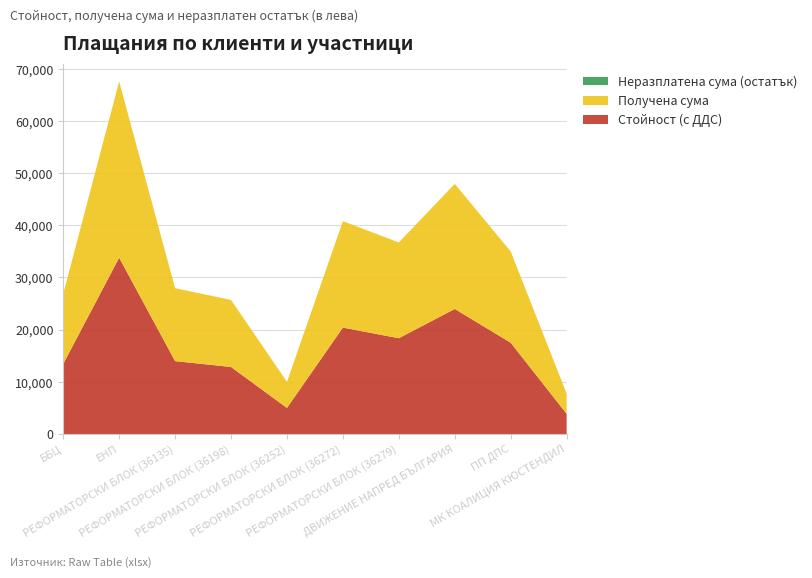

Reading left to right, list all the values displayed in this chart.

Стойност (с ДДС): 13433.4	33791.3	13974.0	12852.0	4998.0	20400.0	18360.0	23970.0	17496.0	3876.0
Получена сума: 13433.4	33791.3	13974.0	12852.0	4998.0	20400.0	18360.0	23970.0	17496.0	3876.0
Неразплатена сума (остатък): 0.0	0.0	0.0	0.0	0.0	0.0	0.0	0.0	0.0	0.0